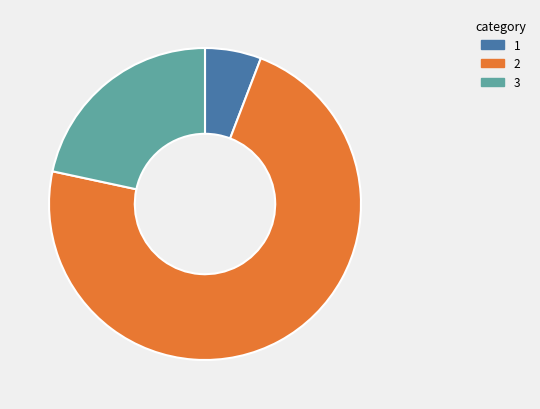

Does any single category account for the majority?

Yes